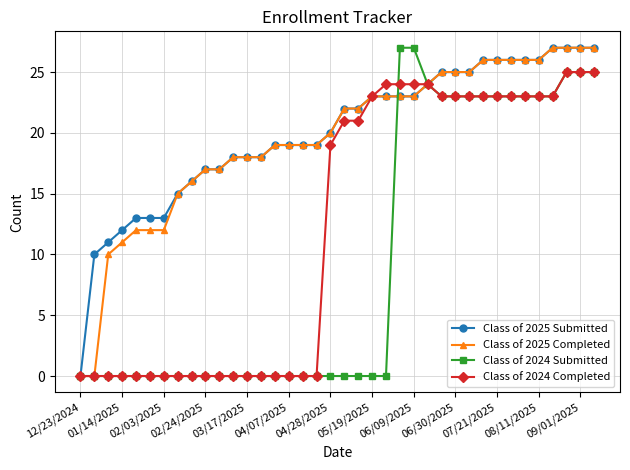

What is the highest value of the Class of 2025 Completed series?

27